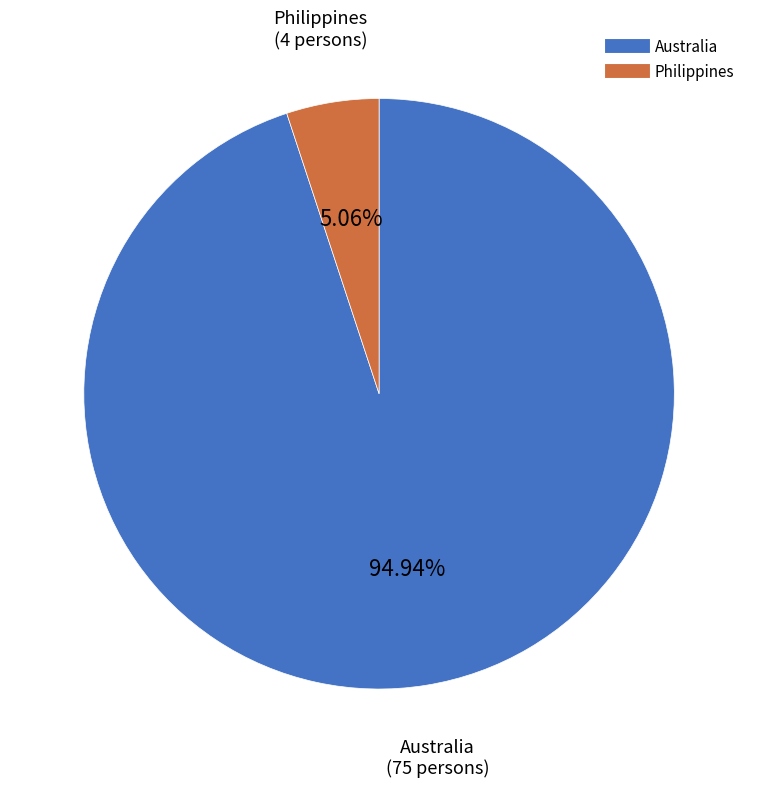

True or false: Australia accounts for 95% of the total.

True